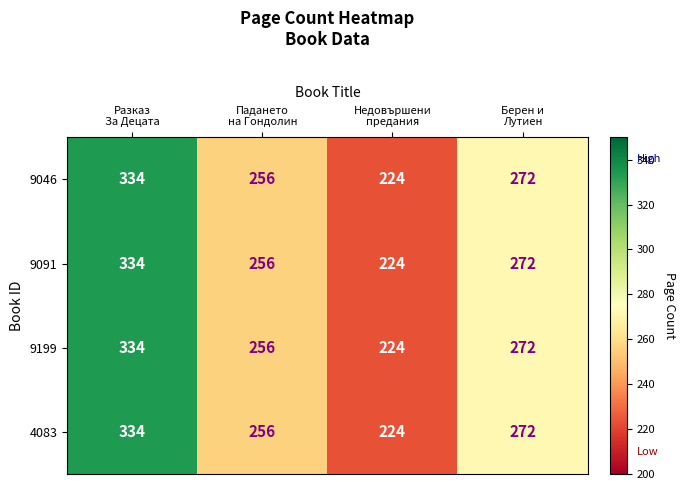

What is the difference between the maximum and minimum values in the 9091 series?

110